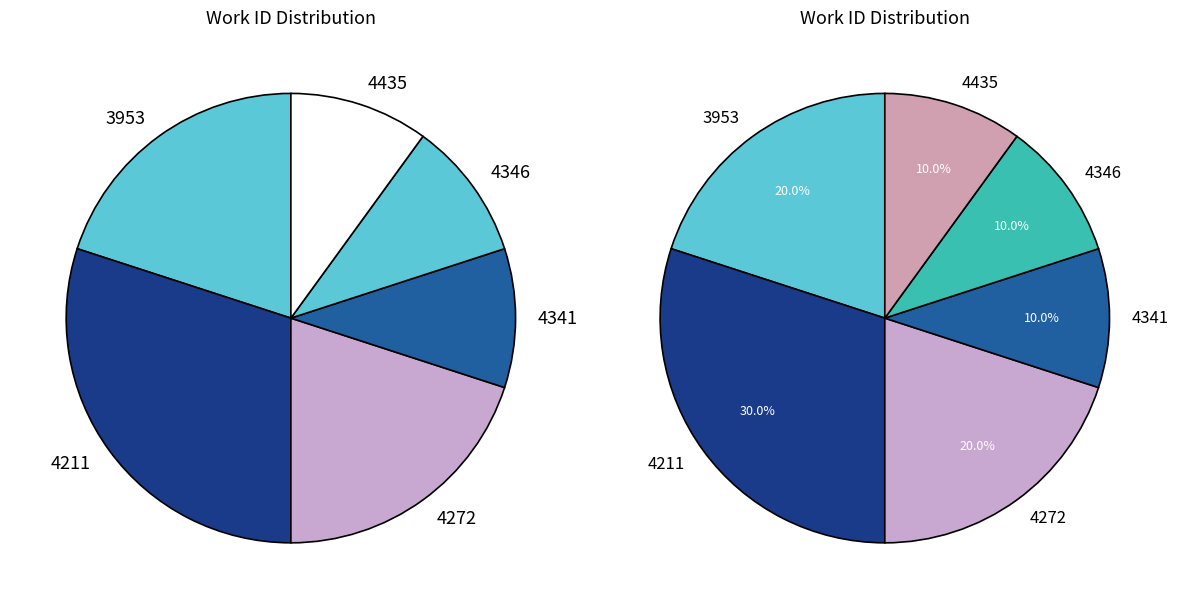

Does 4341 account for over 50% of the chart?

No